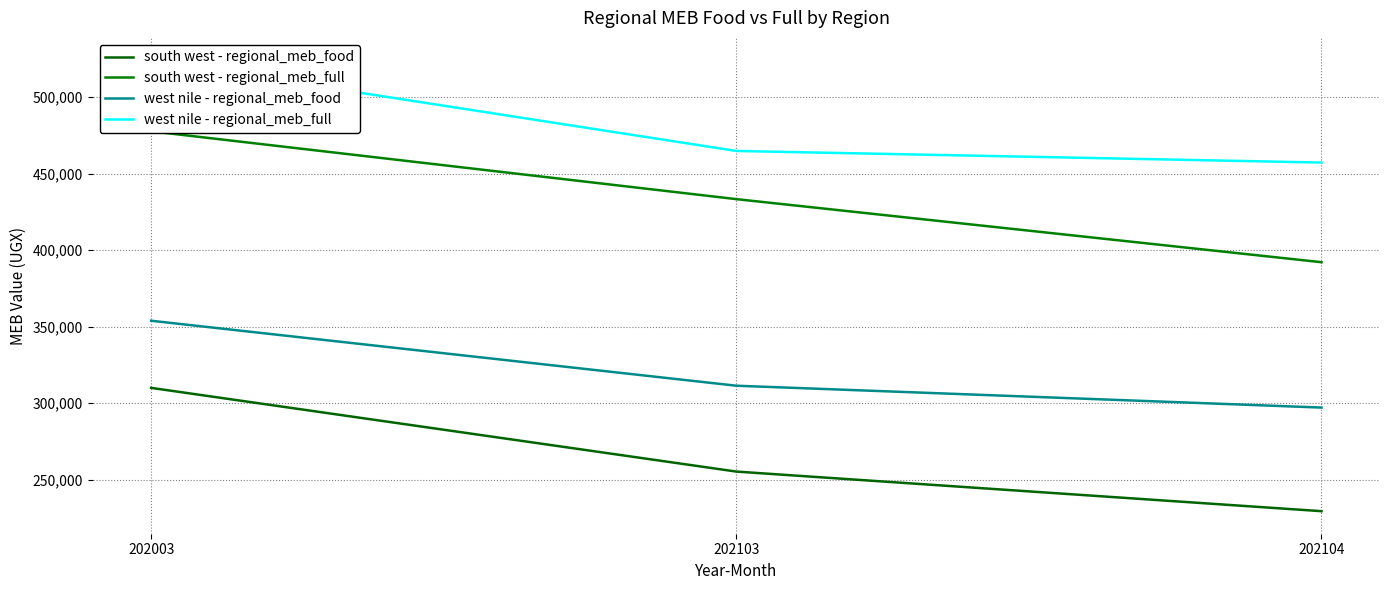

The south west - regional_meb_food series shows 173368 at 202103. True or false?

False